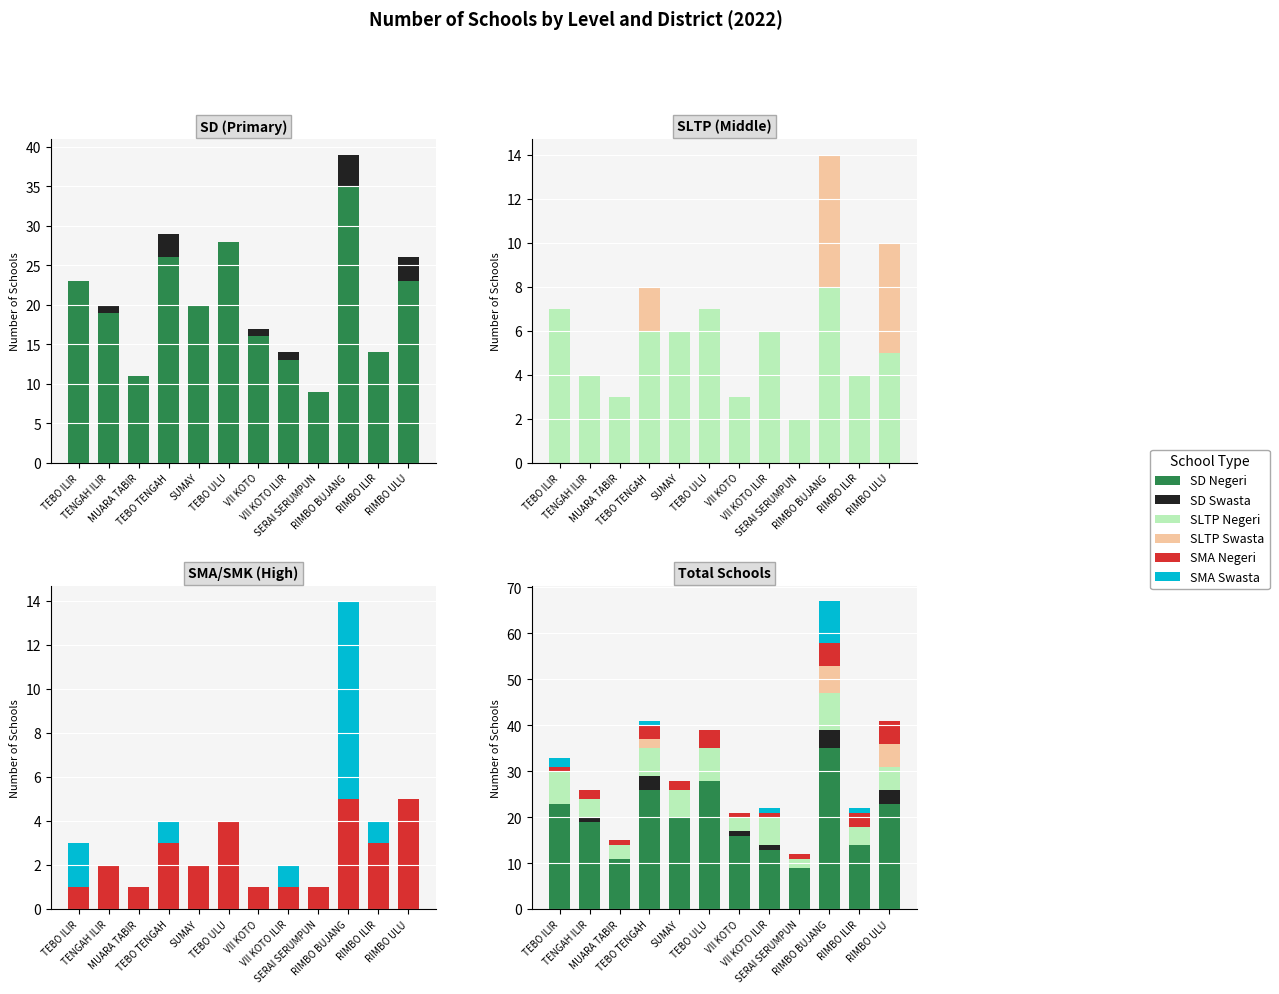

What is the total value across all series at SUMAY?

28